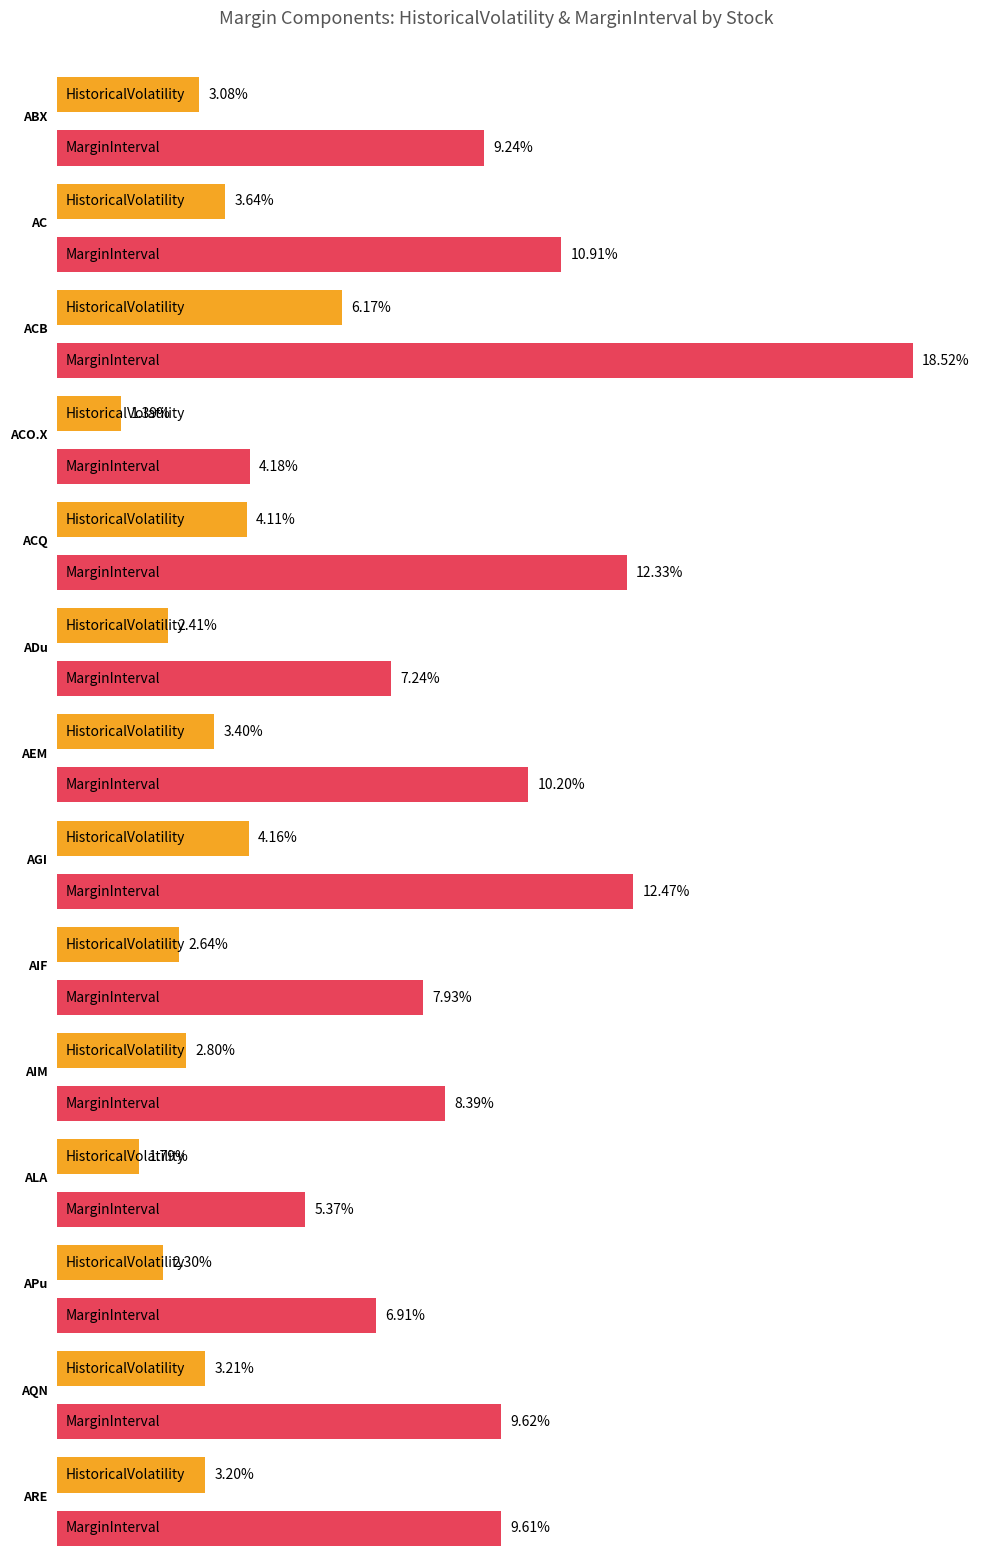

Count the number of categories in the chart.

14